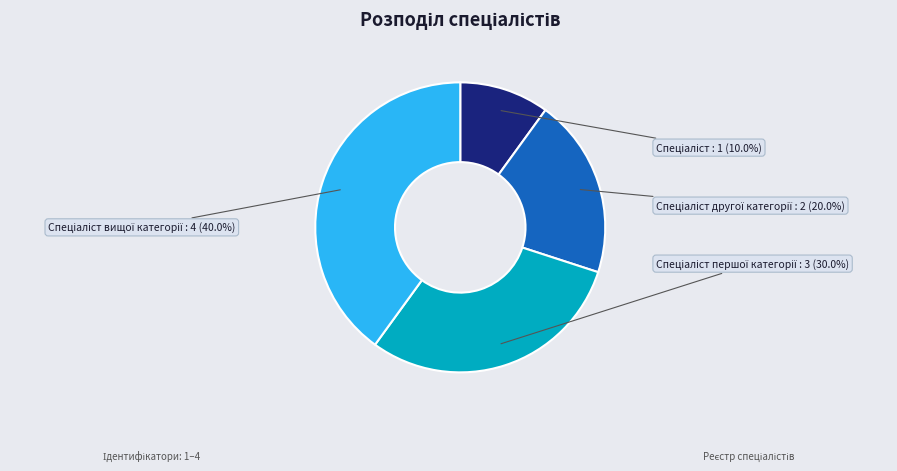

Is there a majority slice in this chart?

No